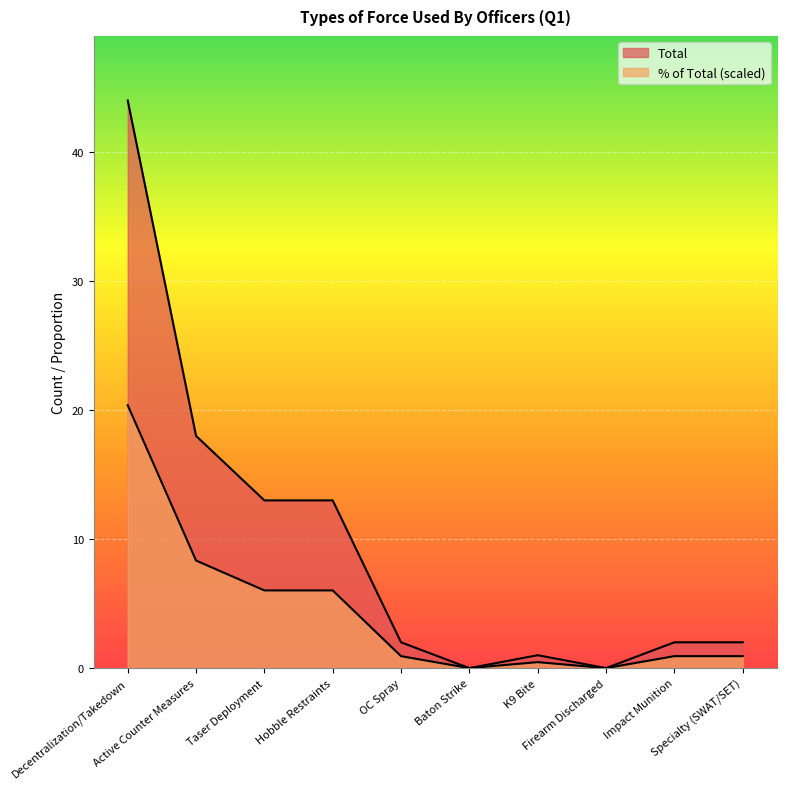

The Total series shows 9.9 at Hobble Restraints. True or false?

False